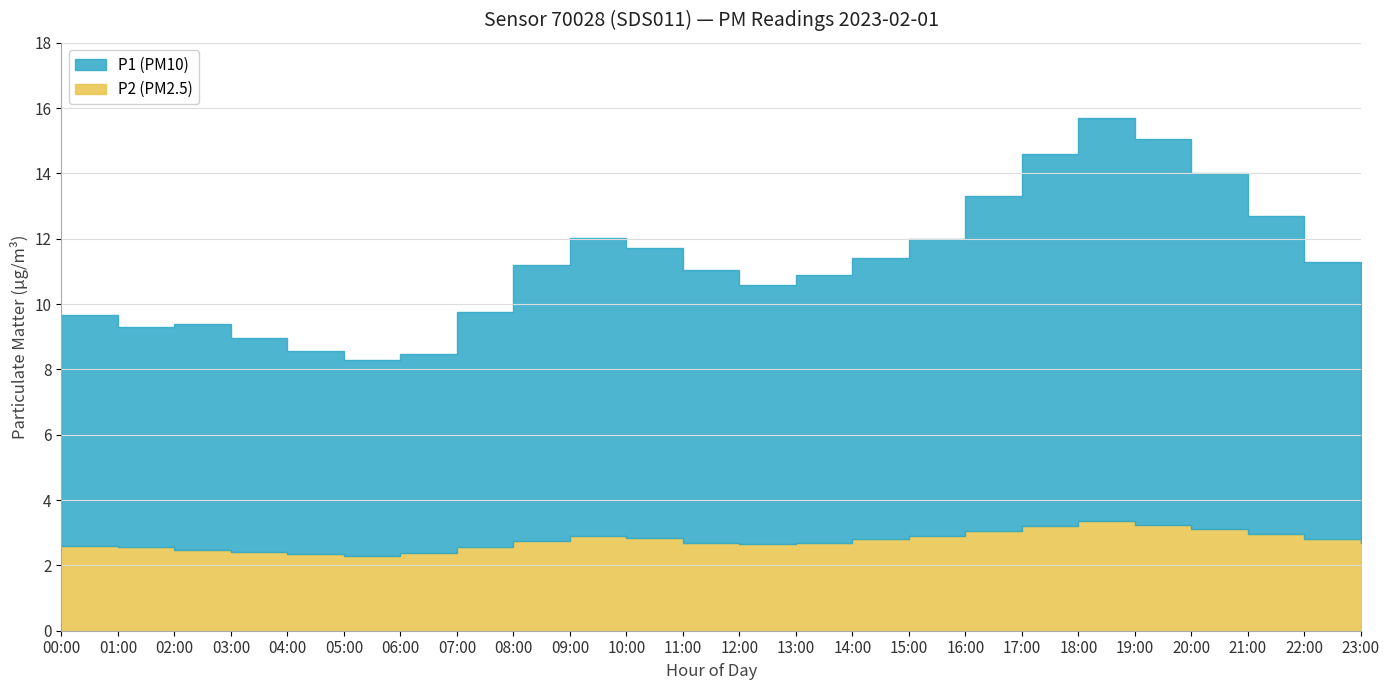

Which category has the lowest value across all series?

05:00